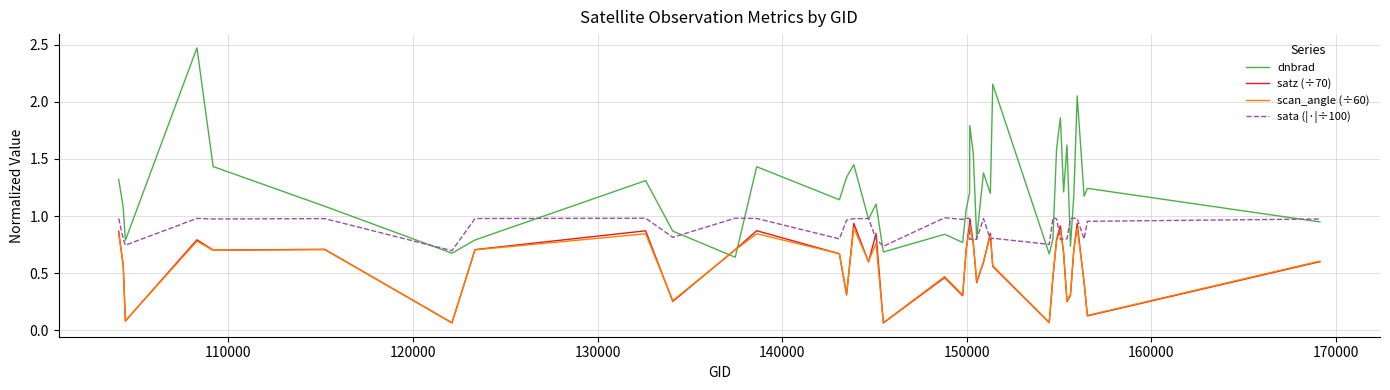

Which series has the largest total across all categories?

dnbrad